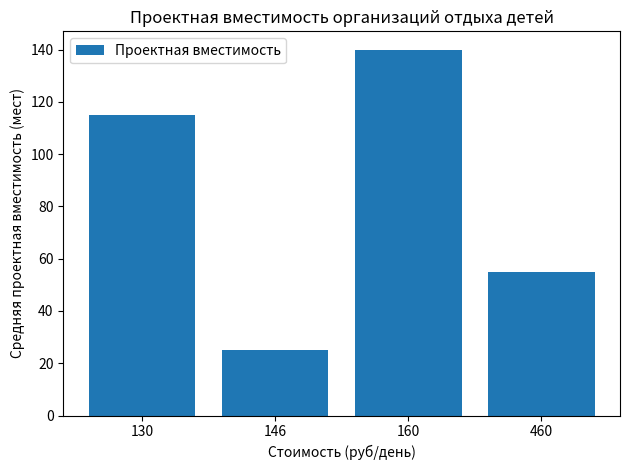

What is the average value?

84